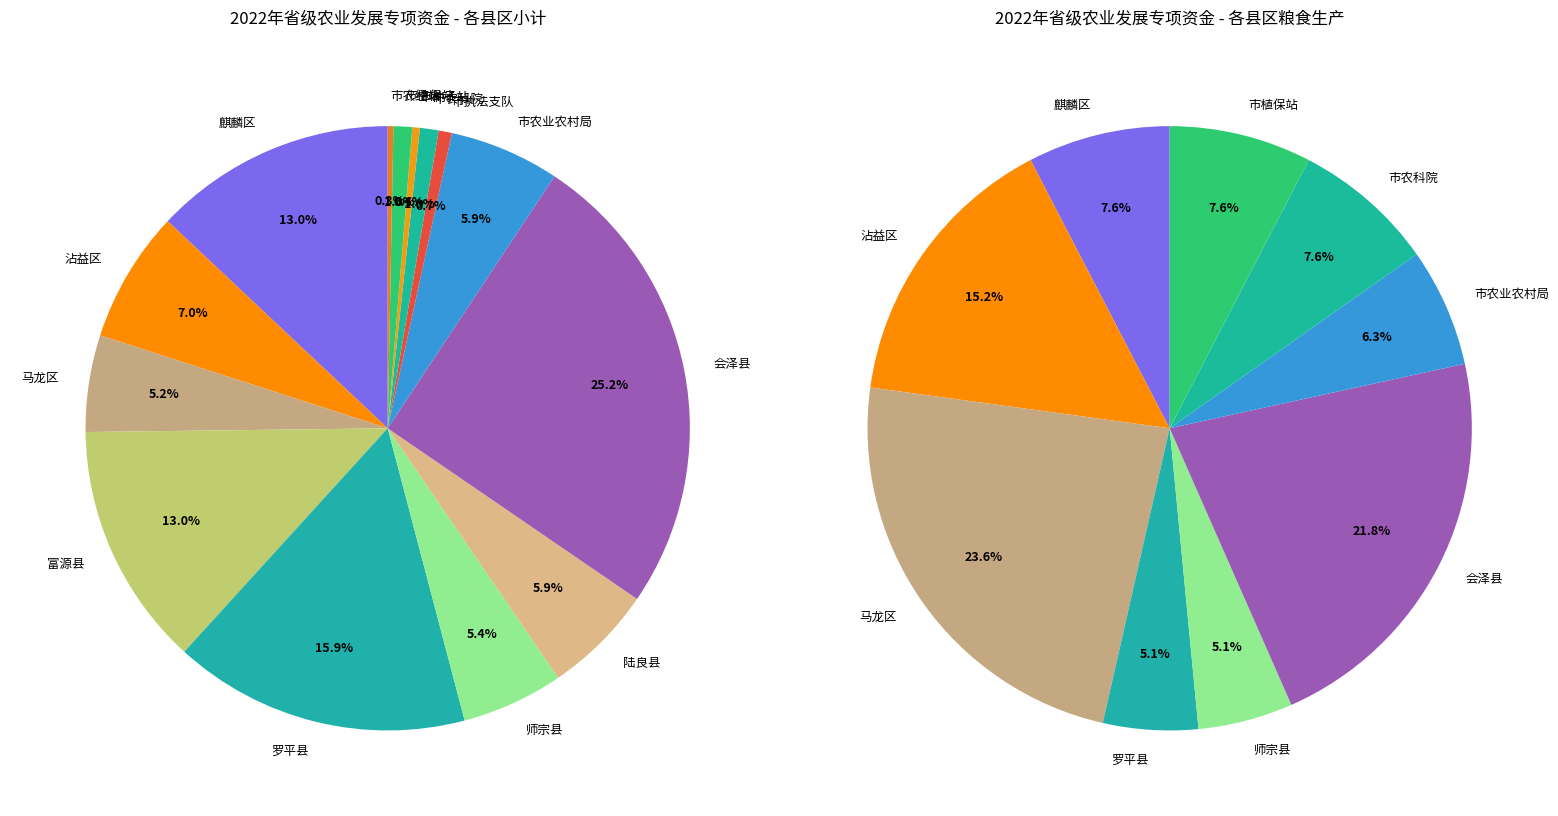

Do 市植保站 and 罗平县 together represent more than half of the pie?

No